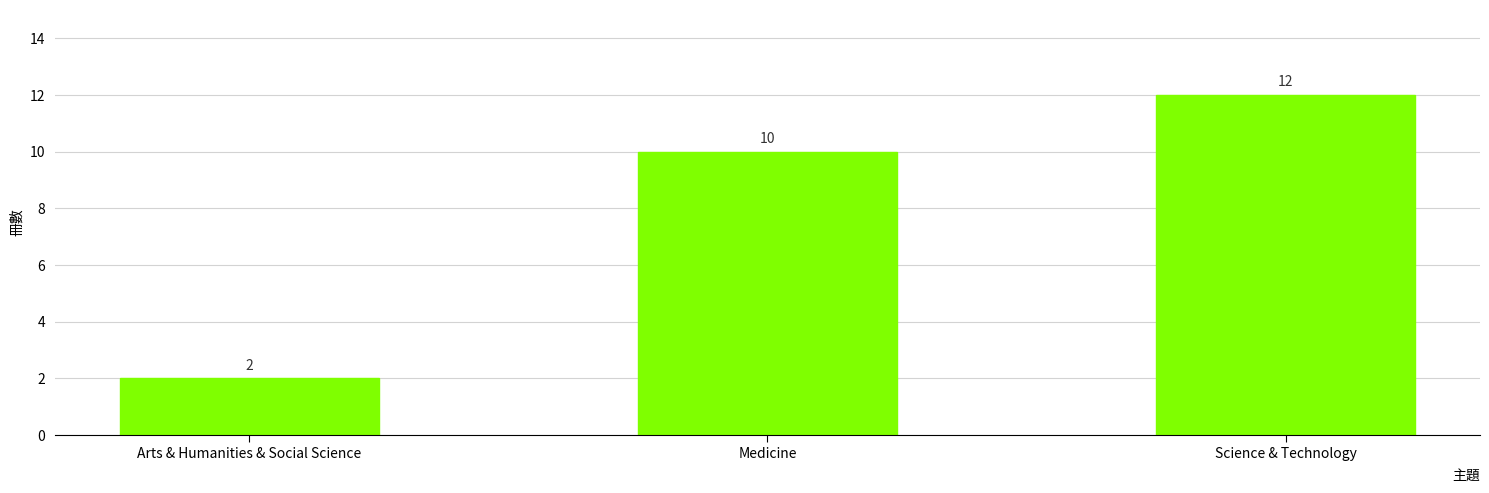

Count the number of data series in this chart.

1